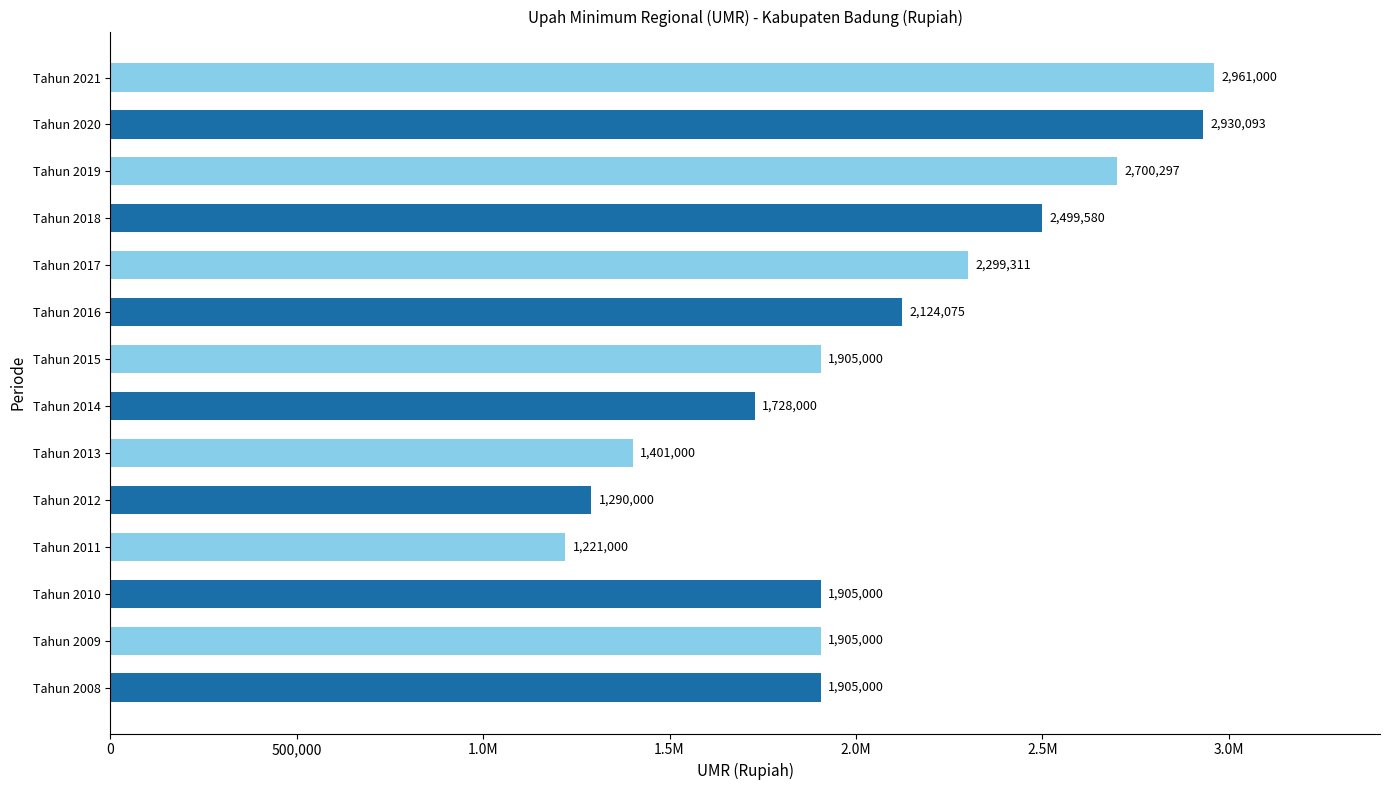

Does the chart contain any negative values?

No